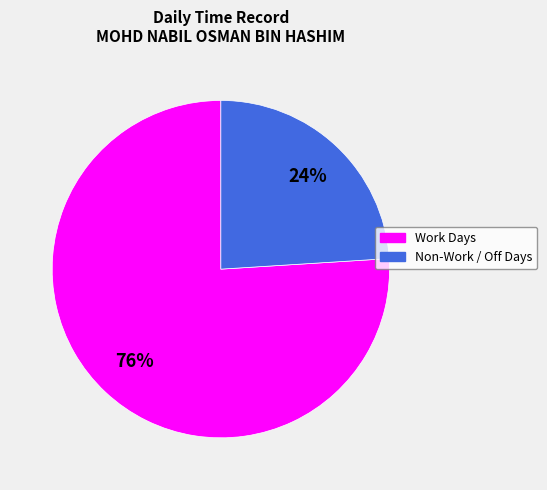

To the nearest percent, what portion does Non-Work / Off Days represent?

24%